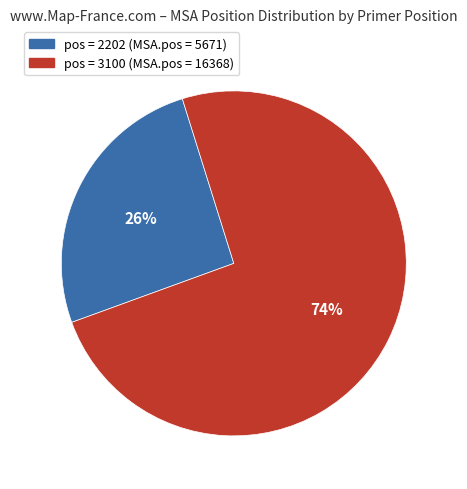

To the nearest percent, what is the combined percentage of pos = 3100 (MSA.pos = 16368) and pos = 2202 (MSA.pos = 5671)?

100%